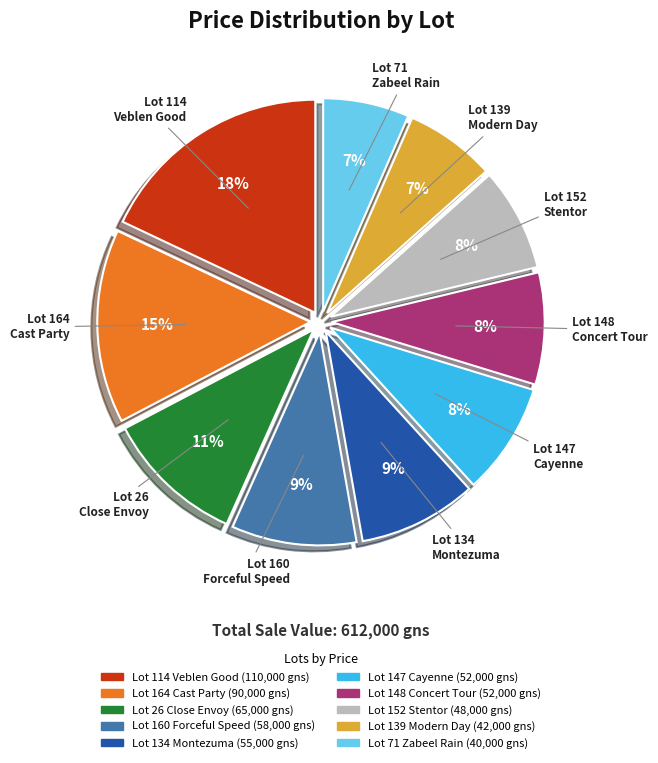

Combined, do Lot 160 Forceful Speed and Lot 139 Modern Day account for over 50%?

No